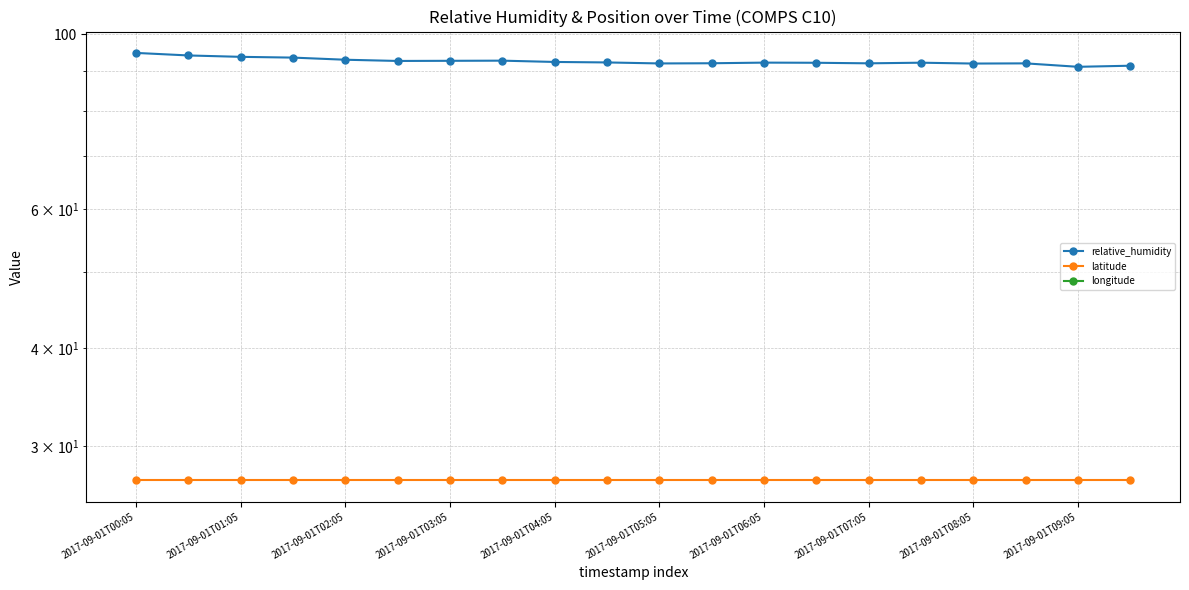

At how many categories does at least one series exceed -48?

20